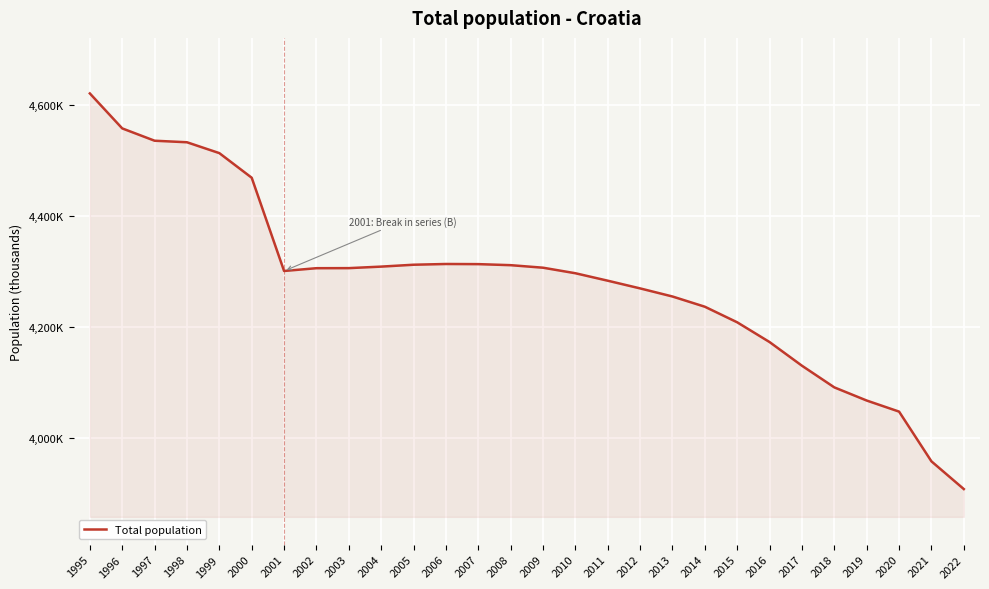

At which category does the data reach its first local valley?

2001